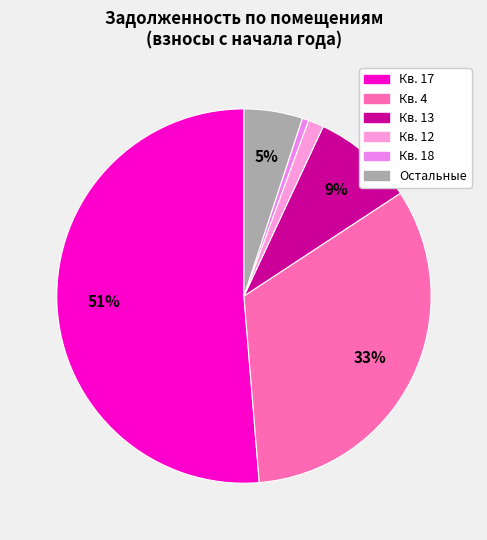

How many slices are in this pie chart?

6